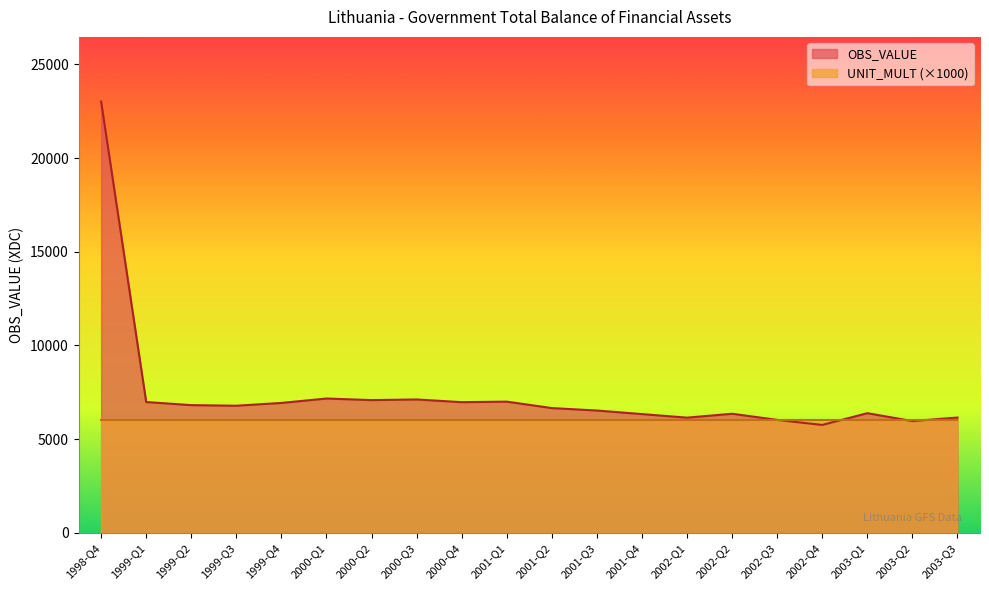

What is the difference between the values at 2001-Q2 and 1999-Q1?

322.5